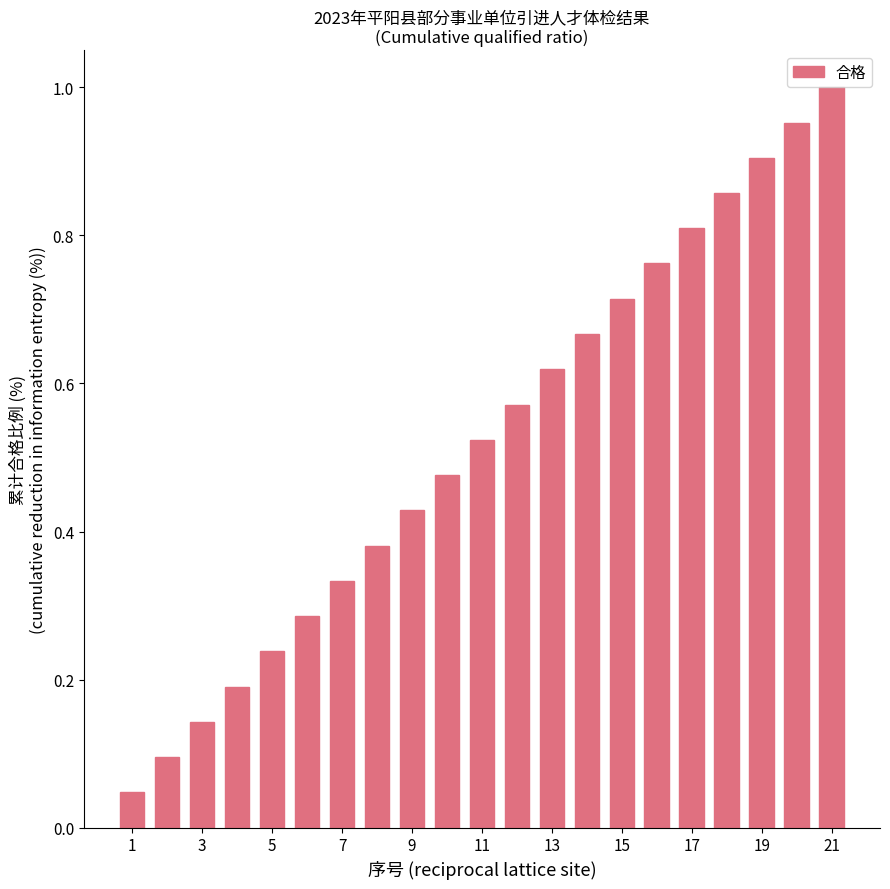

What is the sum of all values?

11.0